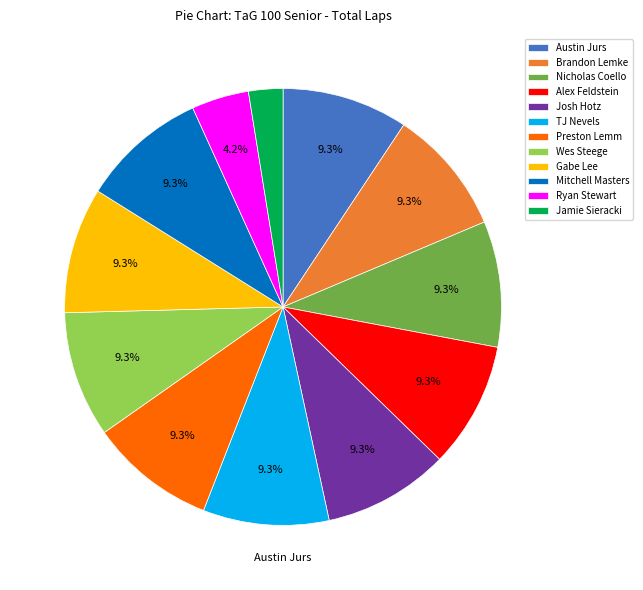

Between Austin Jurs and Brandon Lemke, which is larger?

Austin Jurs